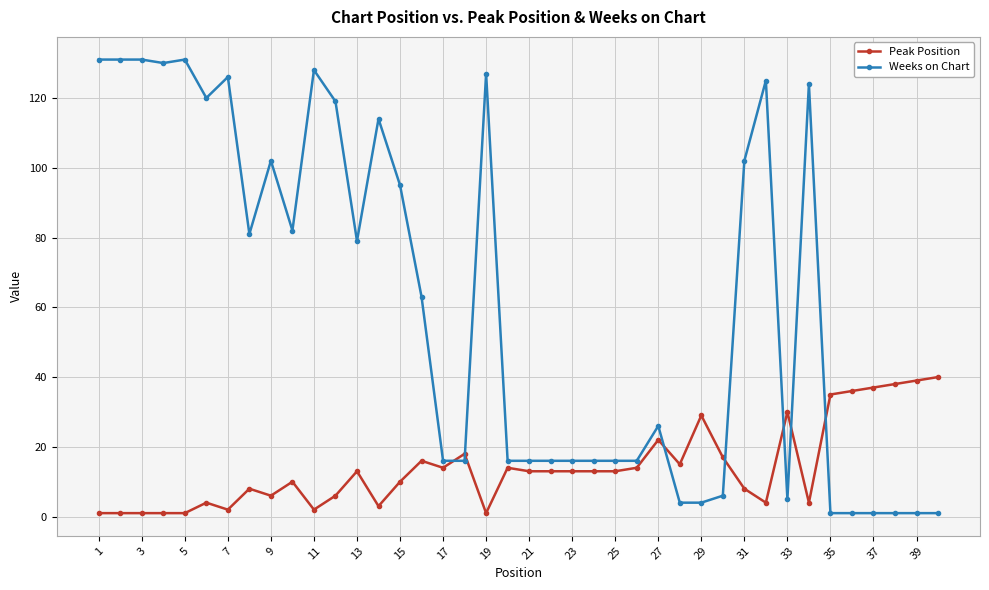

How many lines are shown in the chart?

2